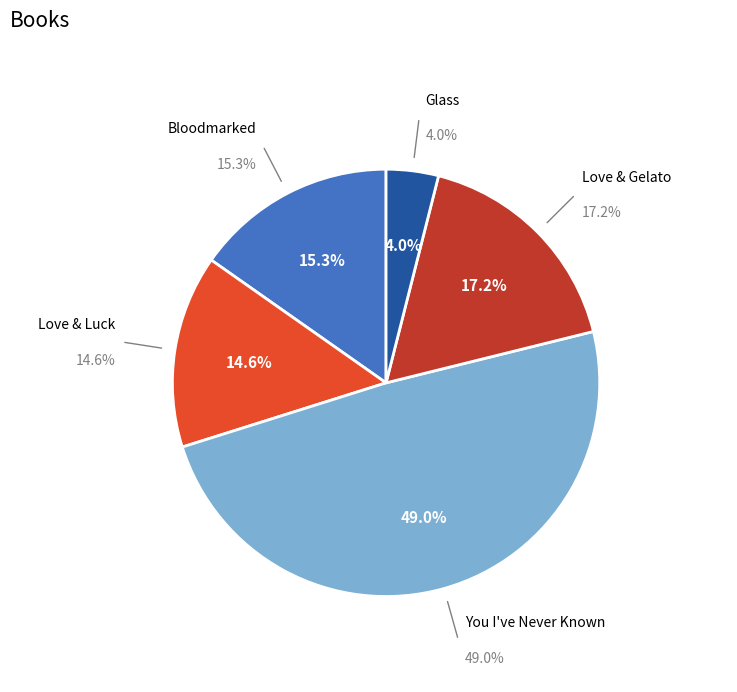

What portion of the pie excludes Glass?

96.0%